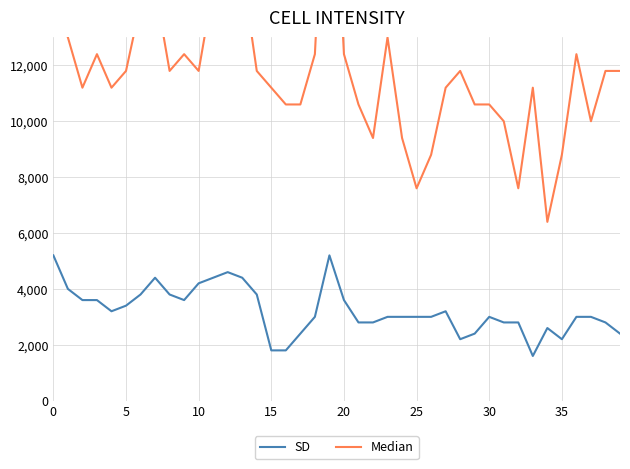

What is the maximum value for SD?

5200